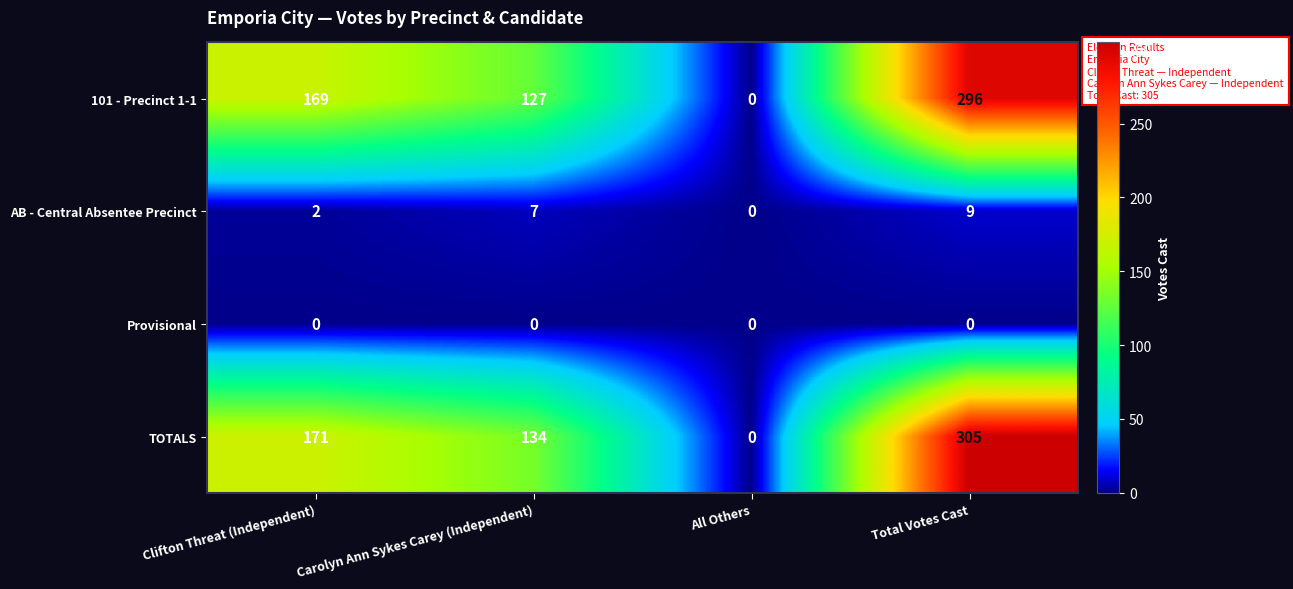

At which category is the sum across all series the highest?

Total Votes Cast